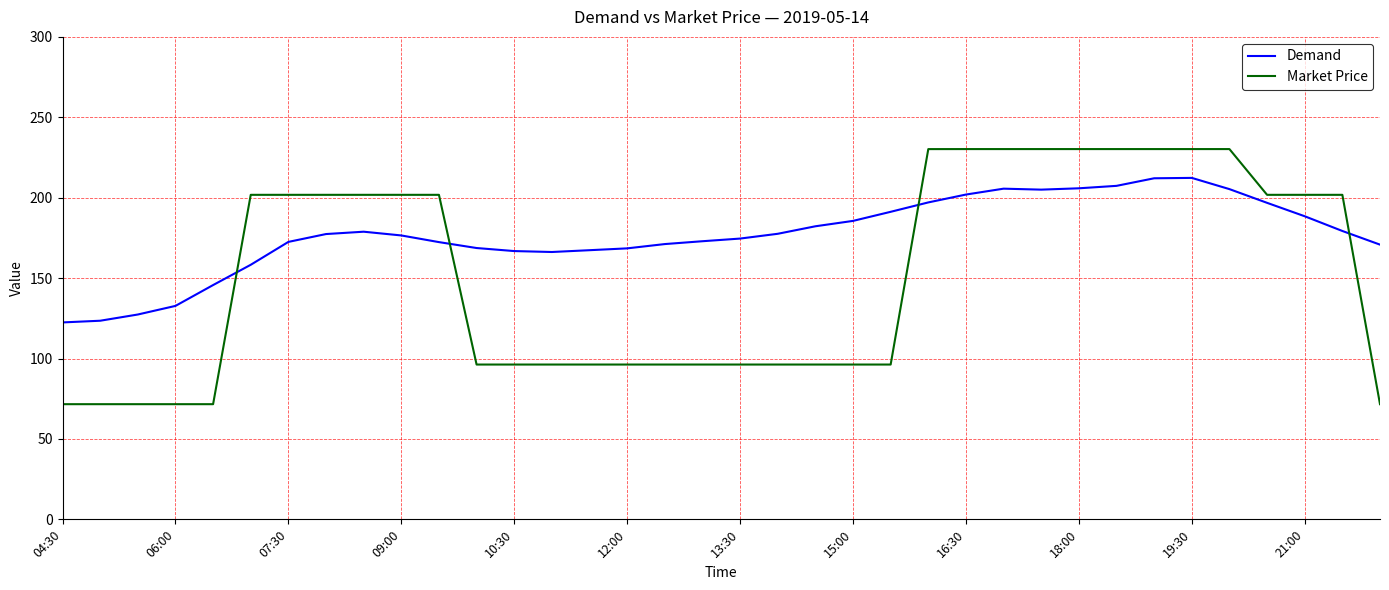

After their last crossing, which series has the higher values: Demand or Market Price?

Demand